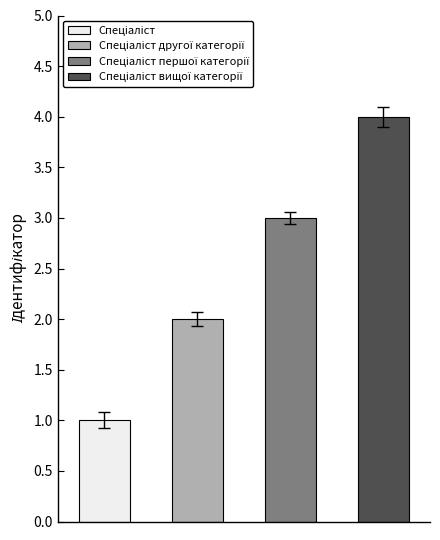

List the labels in order of value, largest first.

Спеціаліст вищої категорії, Спеціаліст першої категорії, Спеціаліст другої категорії, Спеціаліст